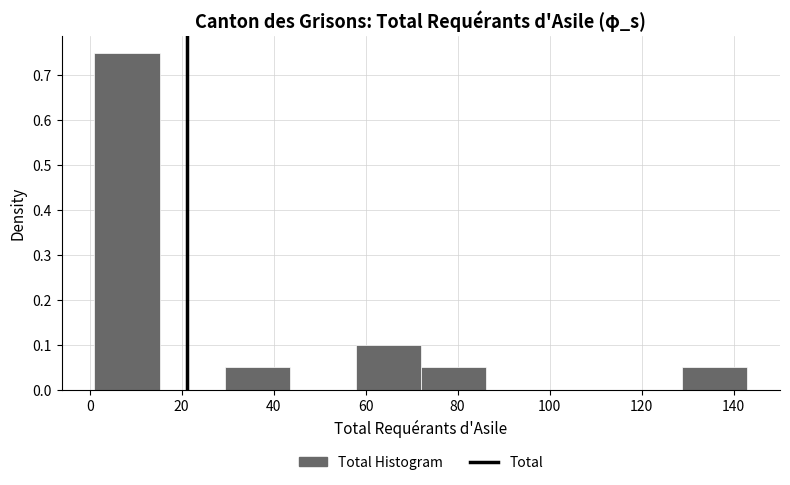

Over which range of the x-axis is the bar tallest?

1.0 to 15.2